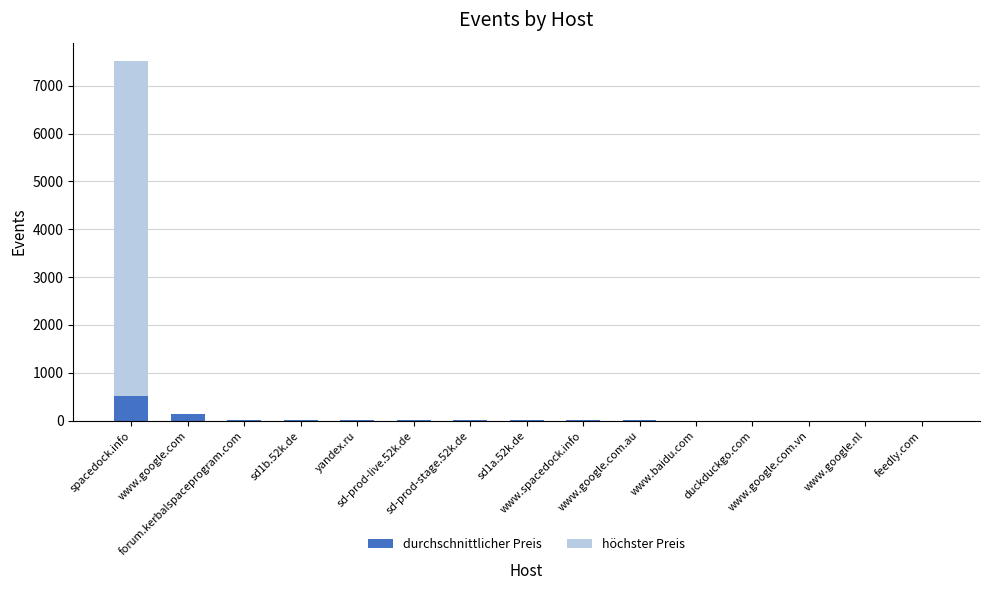

How many categories are shown in the chart?

15